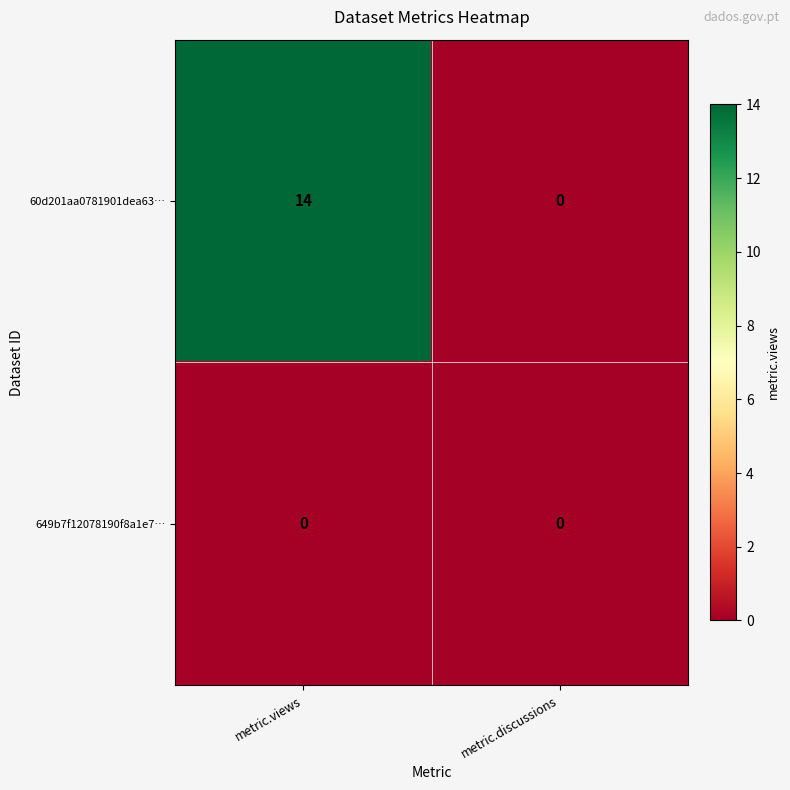

List the series in order of their peak value, lowest first.

649b7f12078190f8a1e7…, 60d201aa0781901dea63…